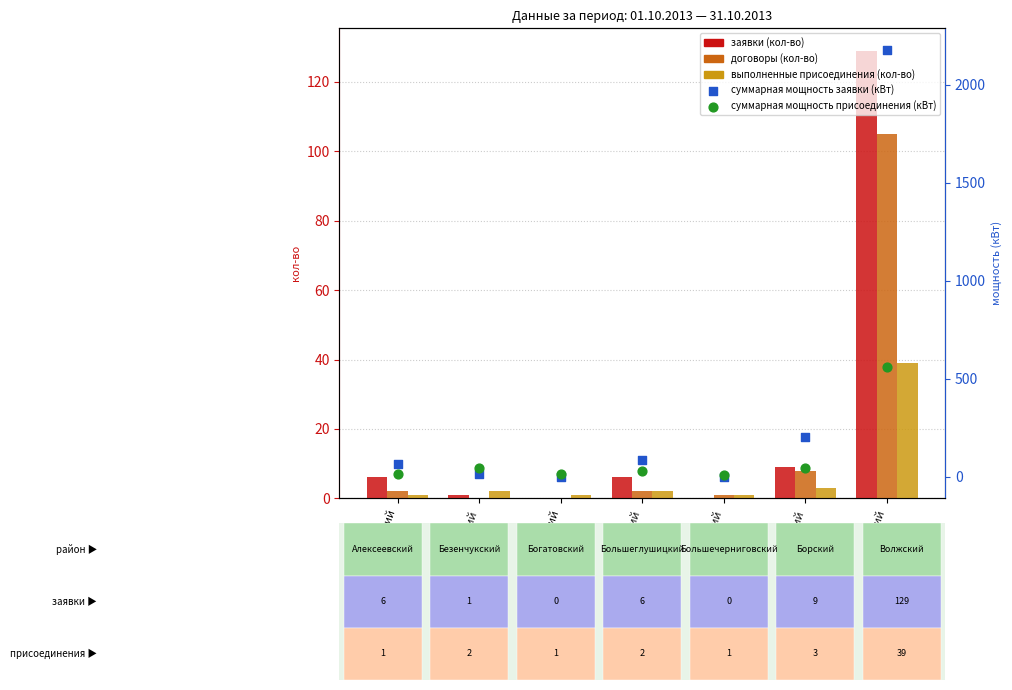

Which series reaches the minimum Y coordinate?

заявки (кол-во)